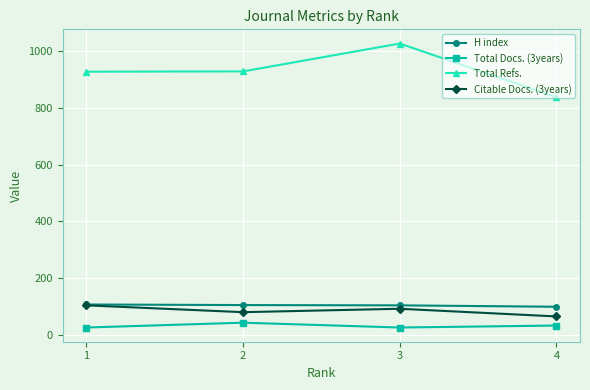

True or false: Total Refs. has more than 2 points higher than both neighbors.

False